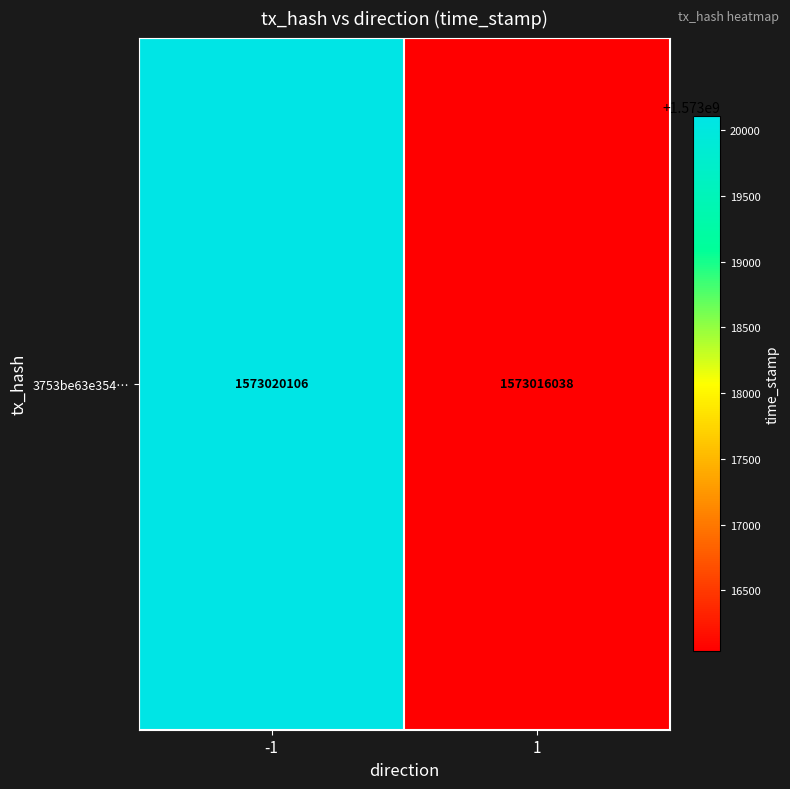

How many values are between 1573016038 and 1573020106?

2